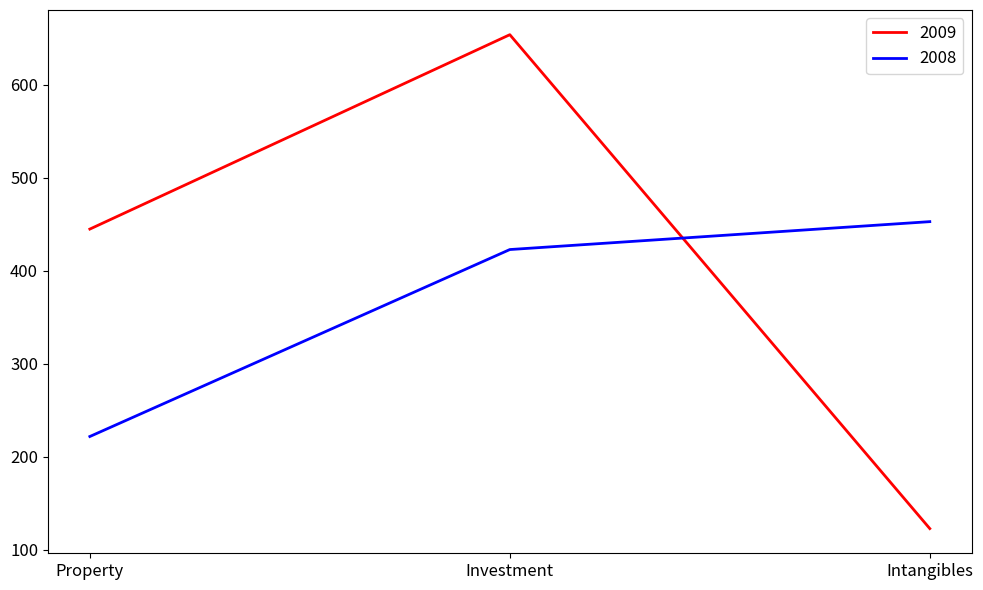

Count the 2009 values in the range 123 to 654.

3